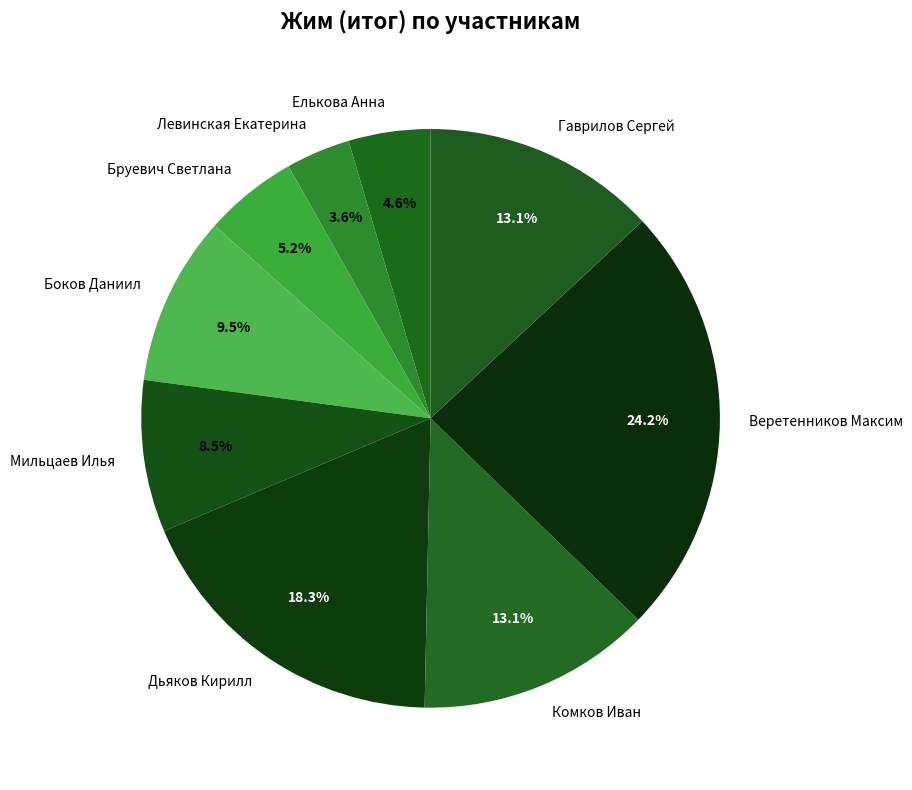

The Комков Иван slice represents 13% of the pie. True or false?

True